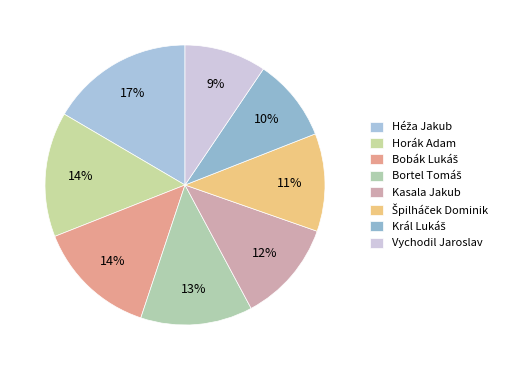

Is it true that Bortel Tomáš is 13% of the pie?

True